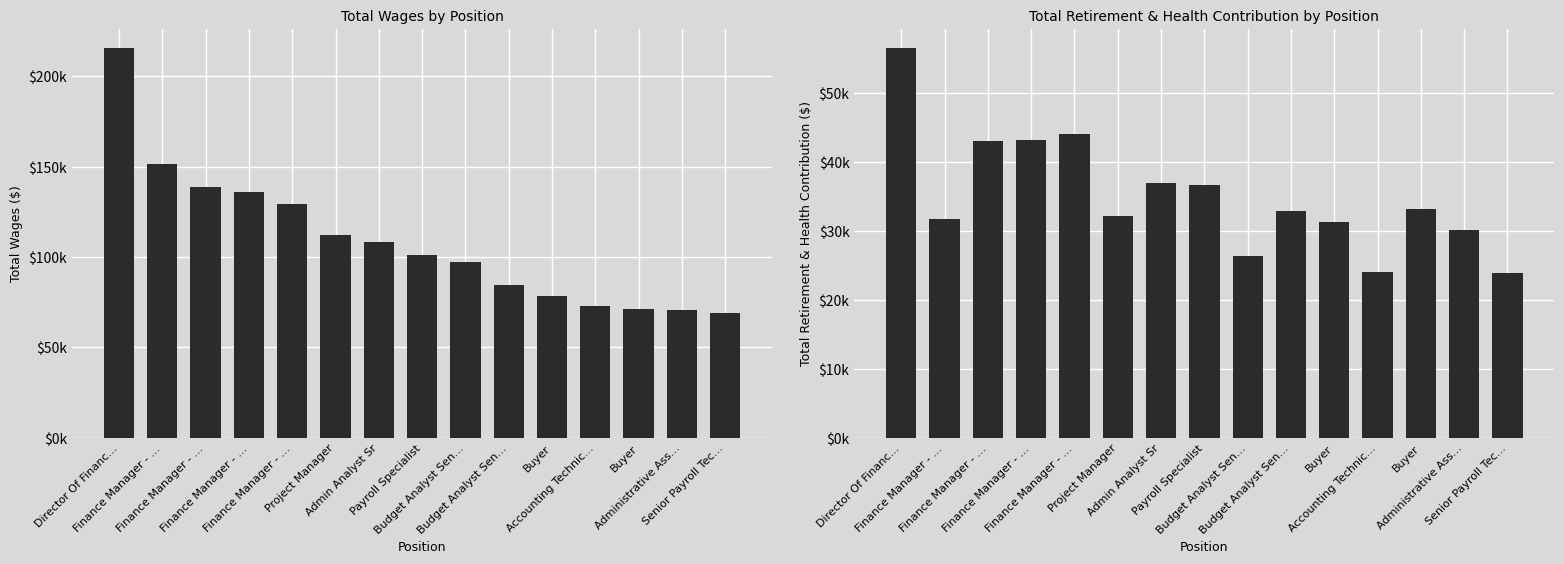

What is the difference between the Total Wages values at Senior Payroll Tec… and Buyer?

9128